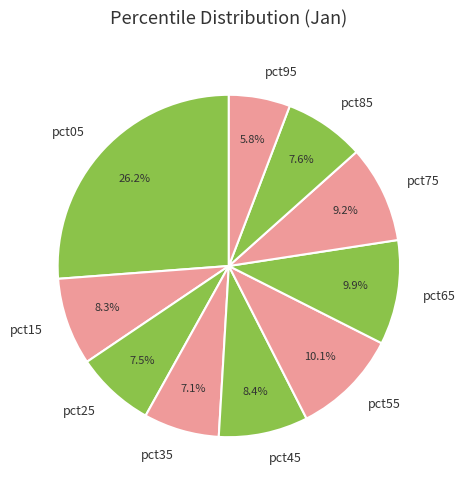

To the nearest percent, what is the average slice percentage?

10%